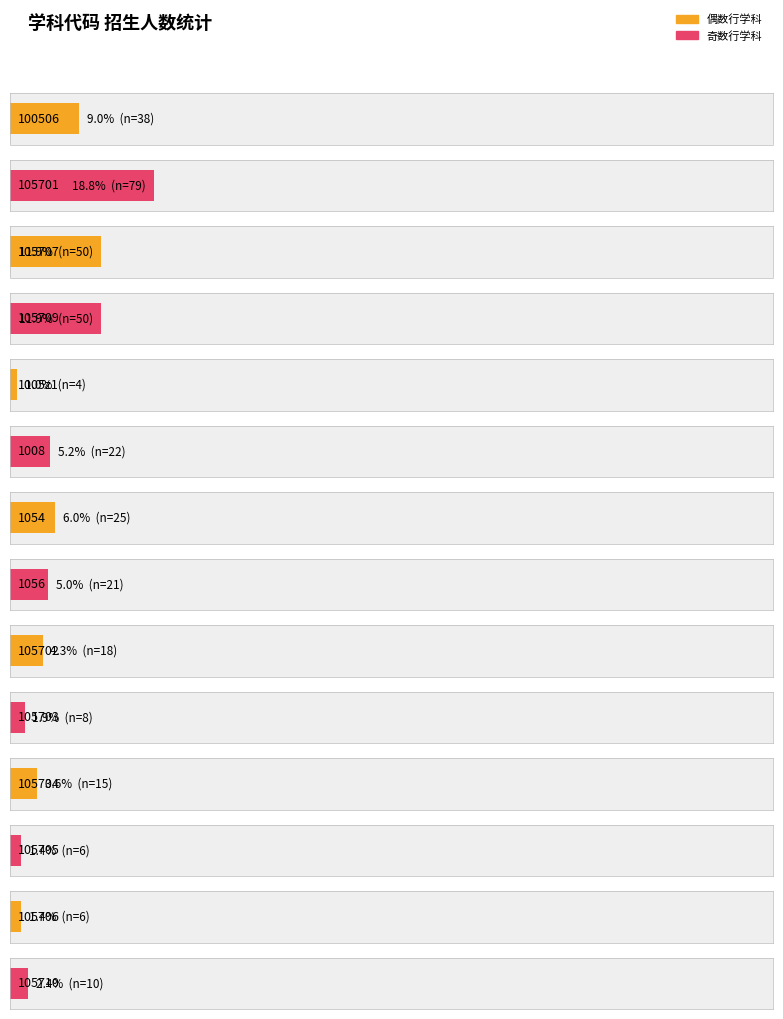

List the labels in order of value, smallest first.

1005z1, 105705, 105706, 105703, 105710, 105704, 105702, 1056, 1008, 1054, 100506, 105707, 105709, 105701